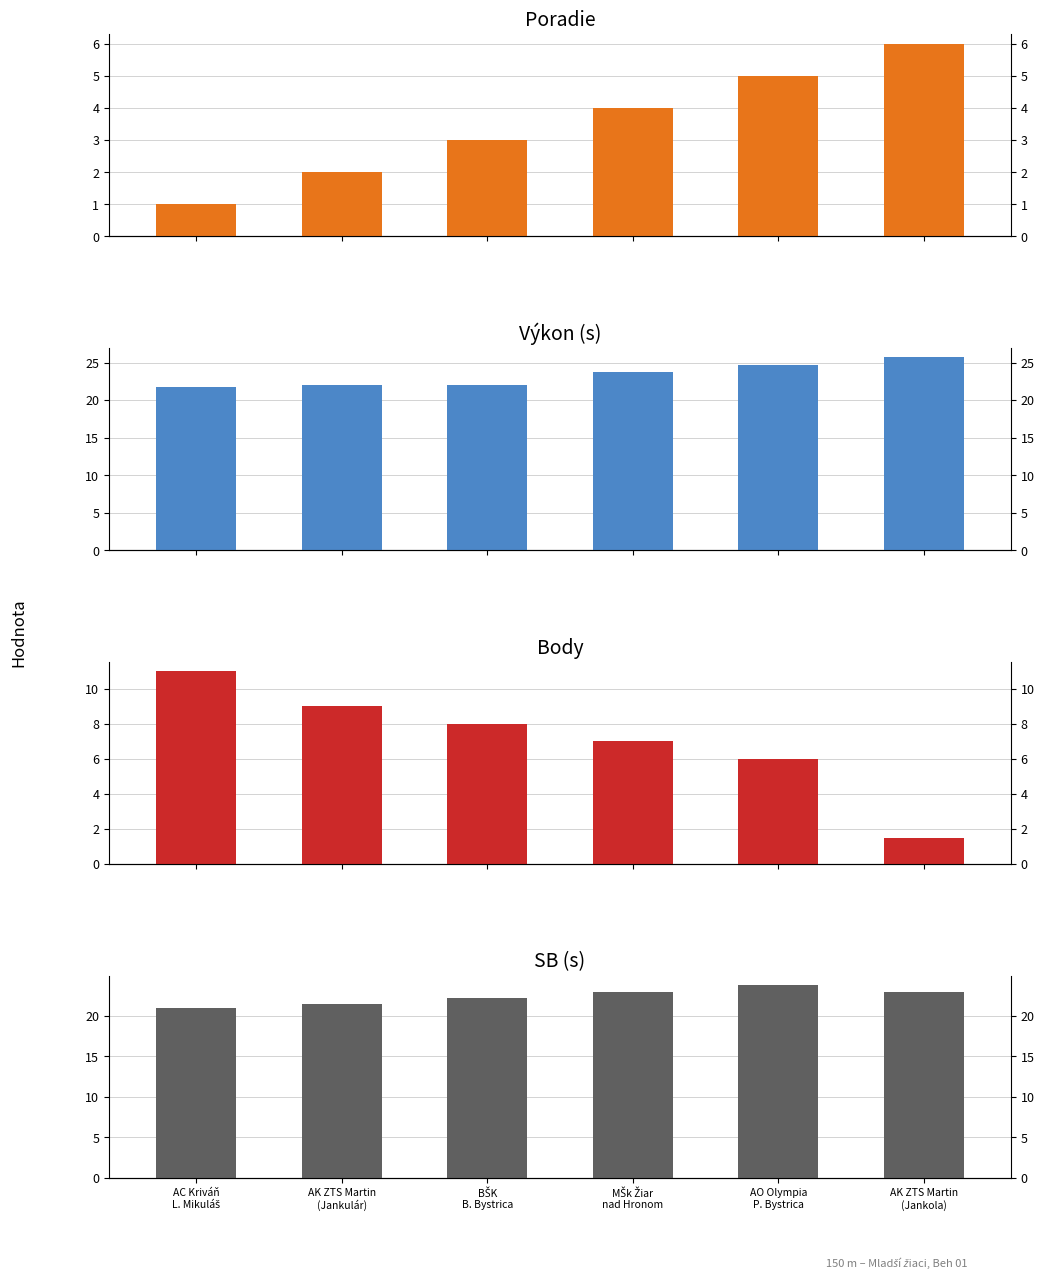

The Poradie series shows 2.6 at AO Olympia
P. Bystrica. True or false?

False